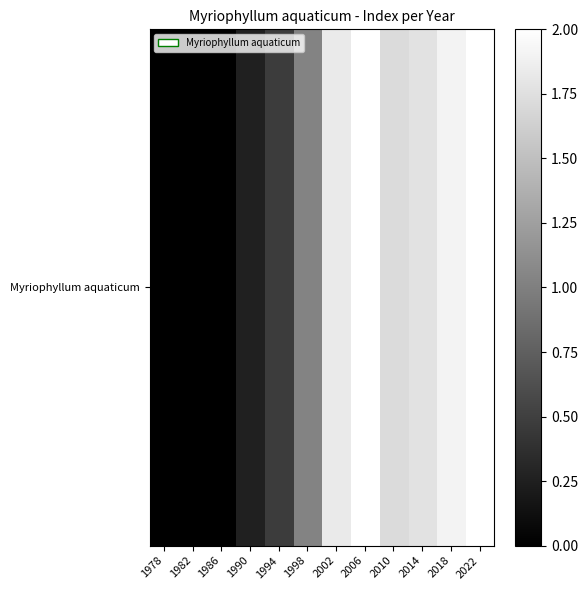

What is the difference between the second highest and minimum values?

2.0